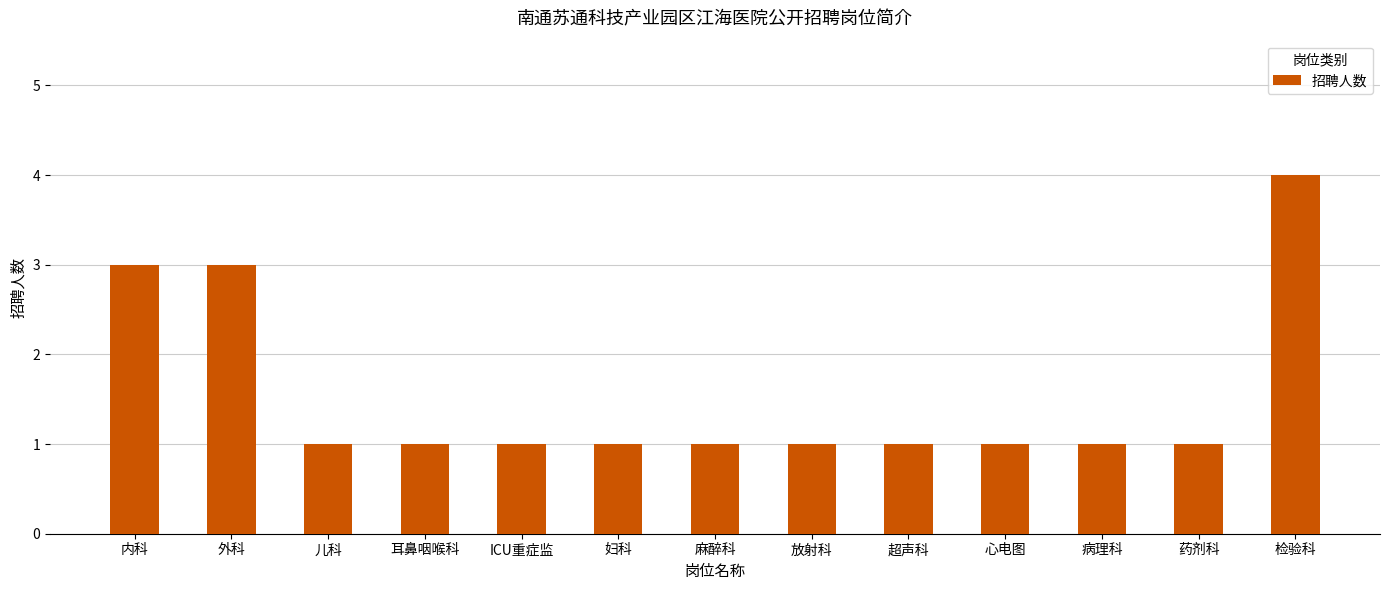

Which label corresponds to the largest value in the chart?

检验科